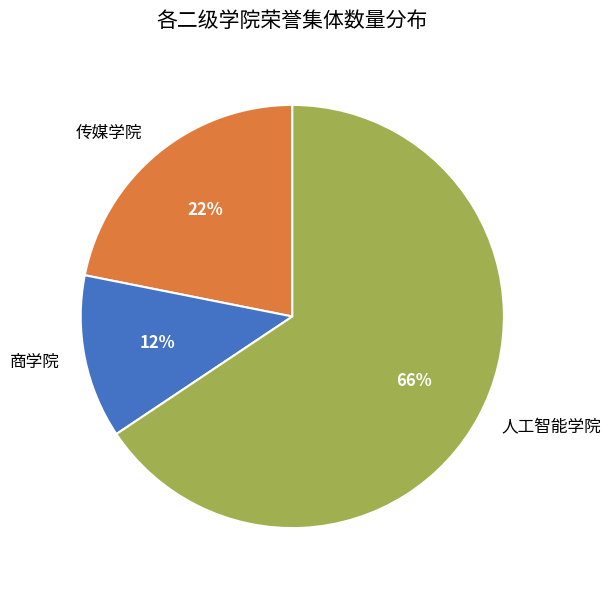

Which has a higher value, 人工智能学院 or 传媒学院?

人工智能学院